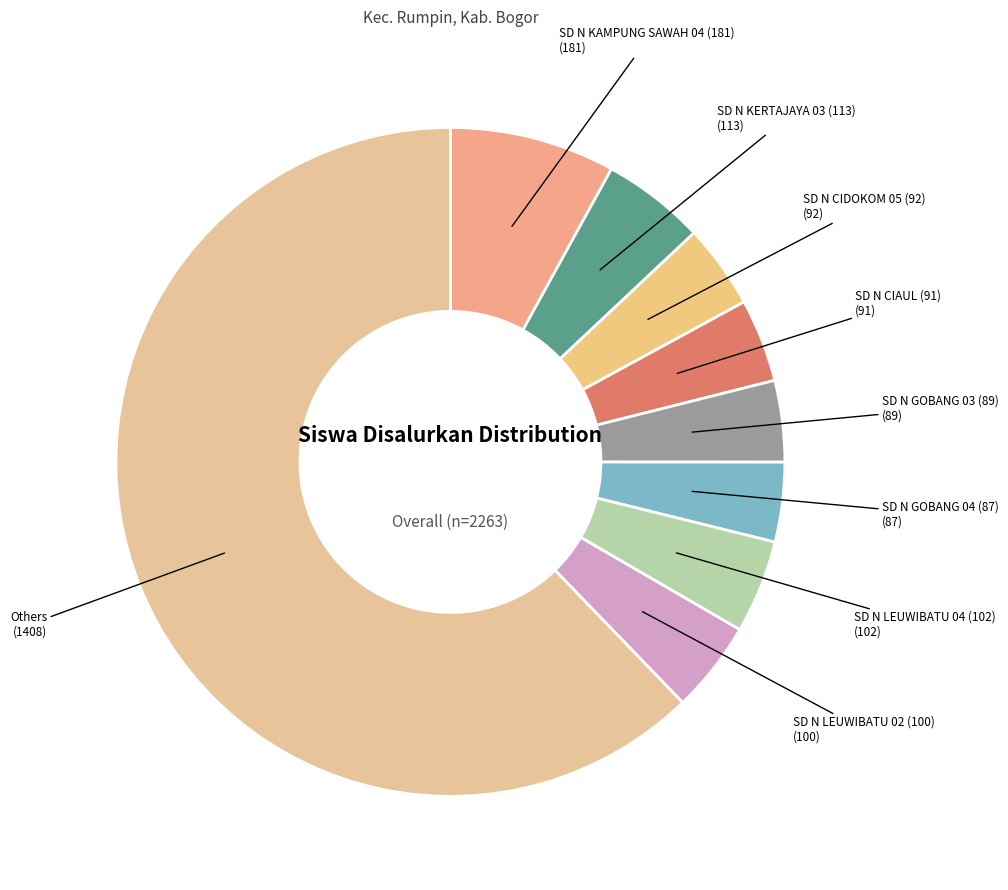

Count the number of slices in the pie.

9